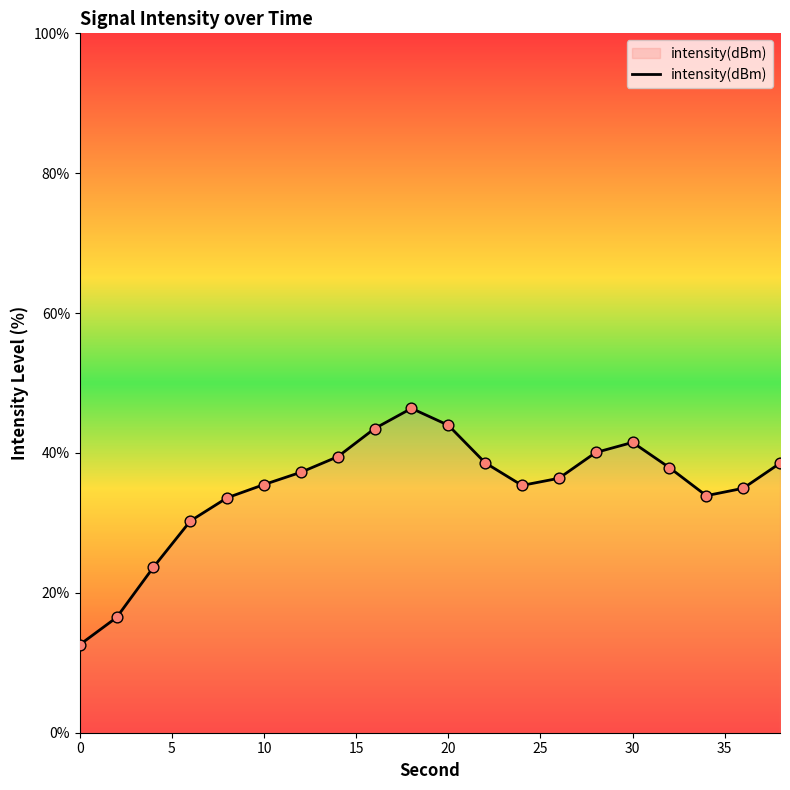

What is the greatest value displayed?

46.4